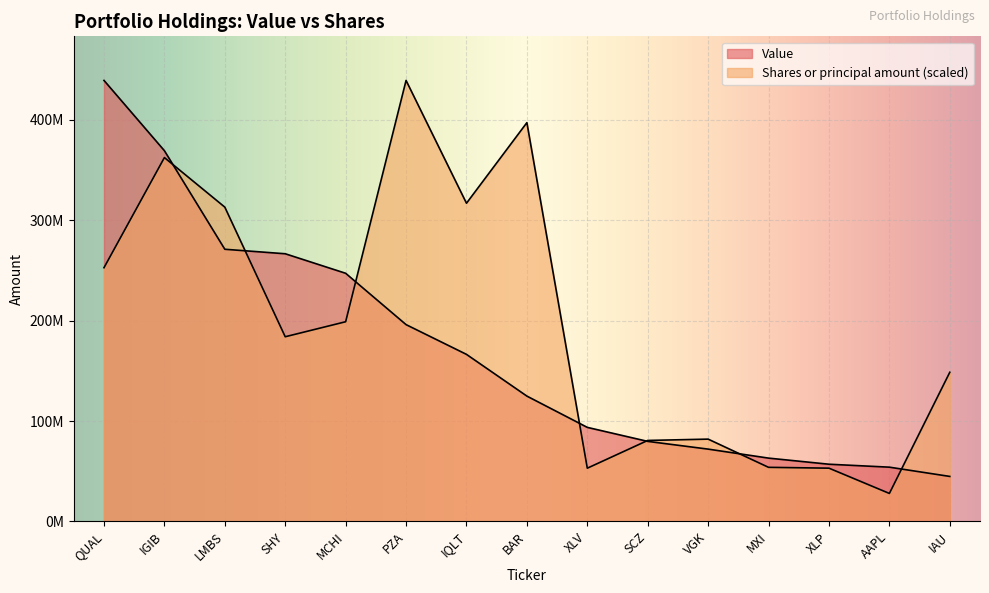

True or false: Value has more than 1 points higher than both neighbors.

False